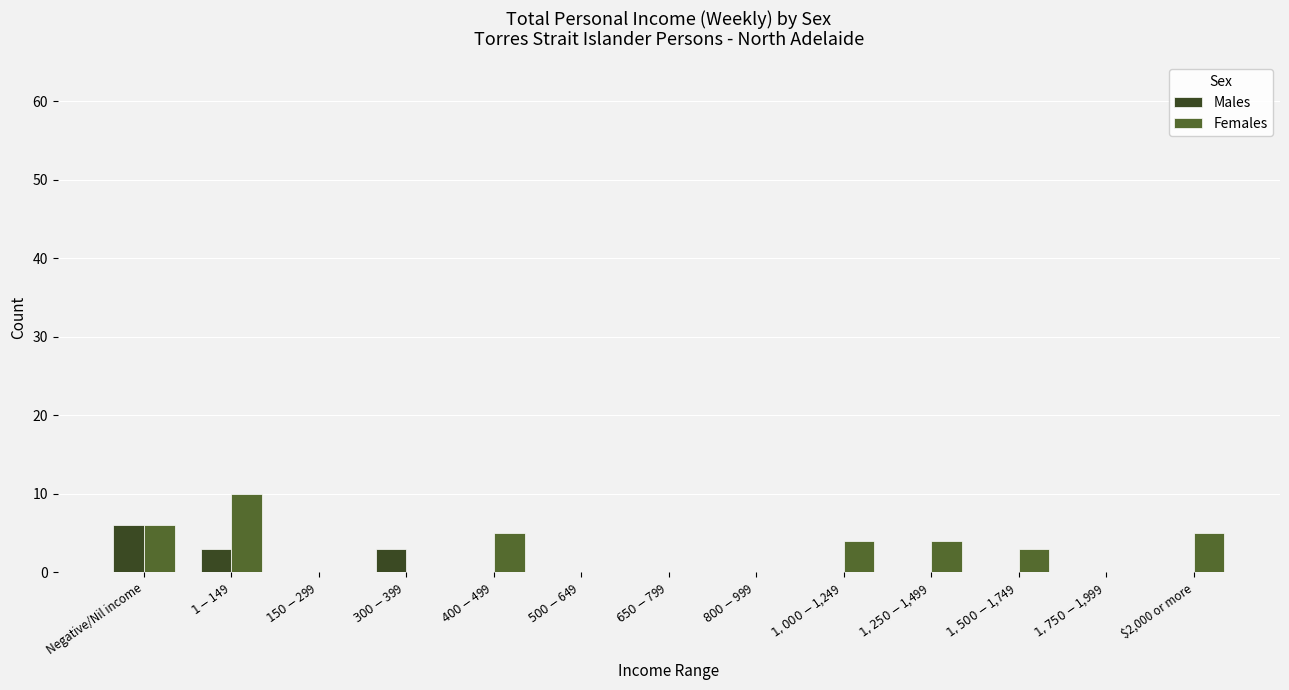

Count the Males values in the range 0 to 1.

10